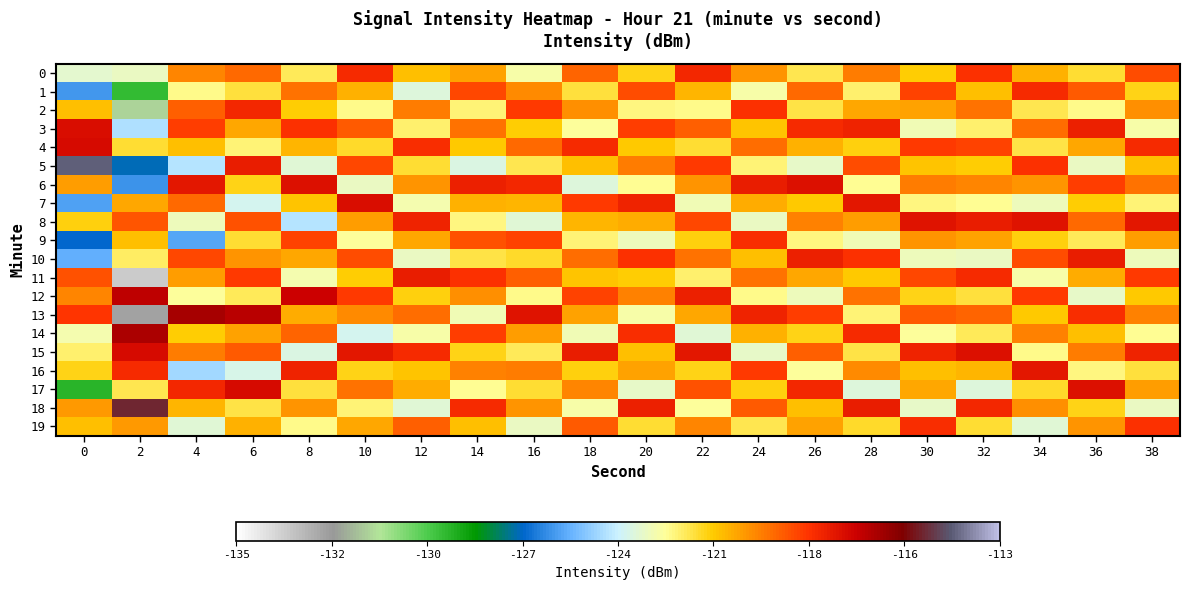

Which series has the largest range (max minus min)?

13